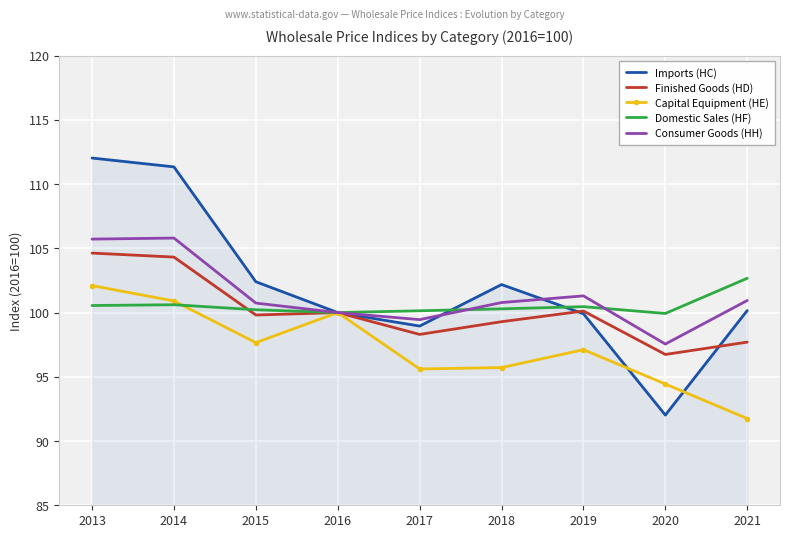

The Domestic Sales (HF) series shows 173.3 at 2021. True or false?

False